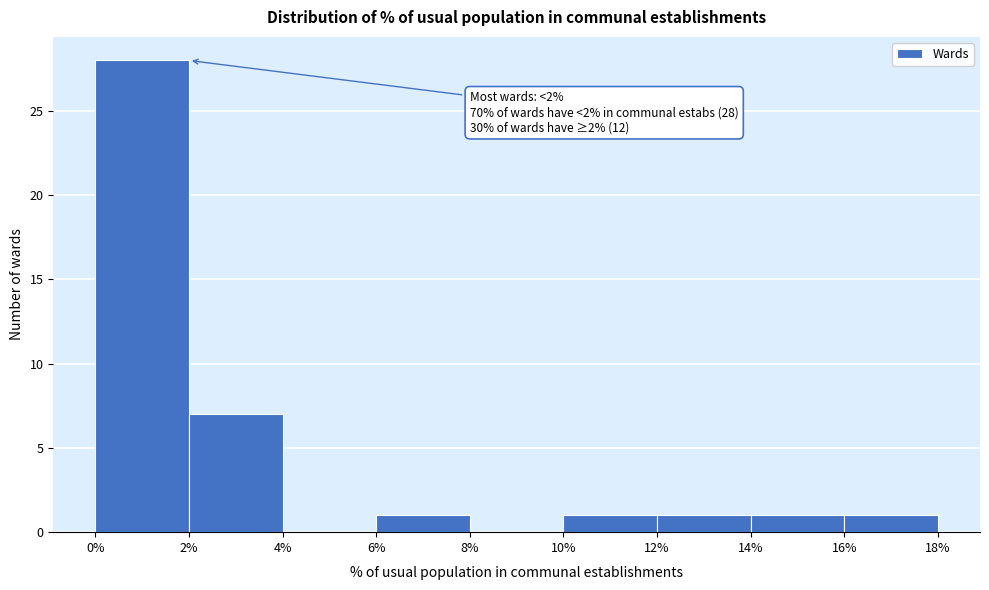

Over which range of the x-axis is the bar tallest?

0% to 2%